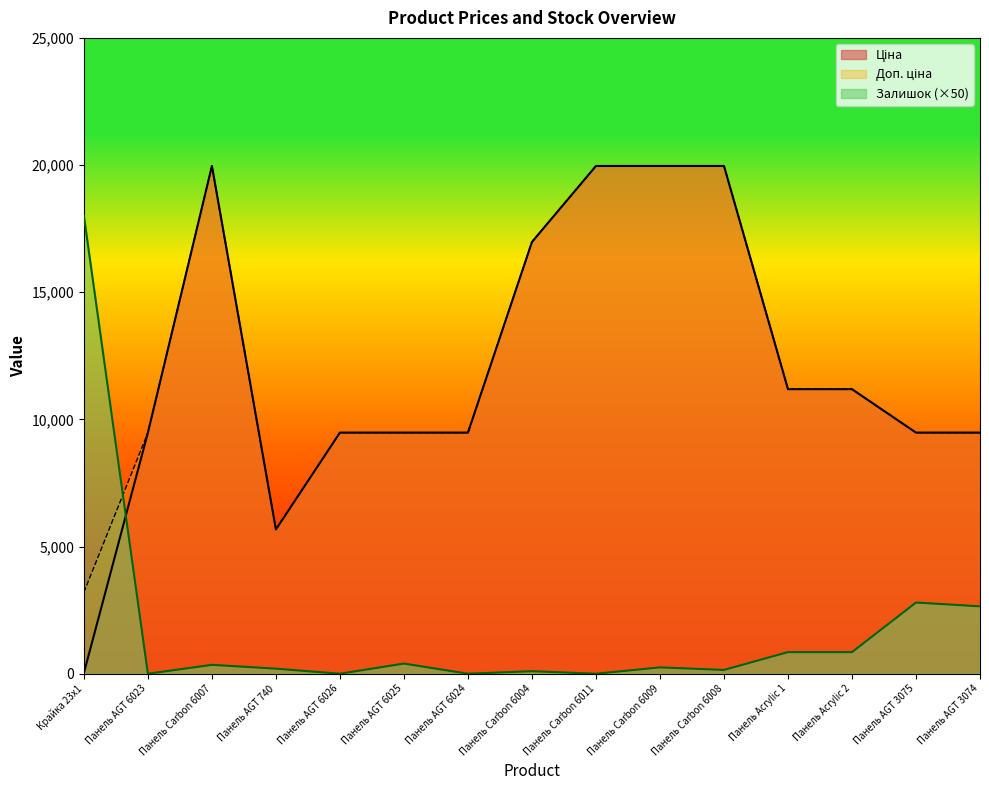

True or false: Залишок has more than 1 points higher than both neighbors.

True